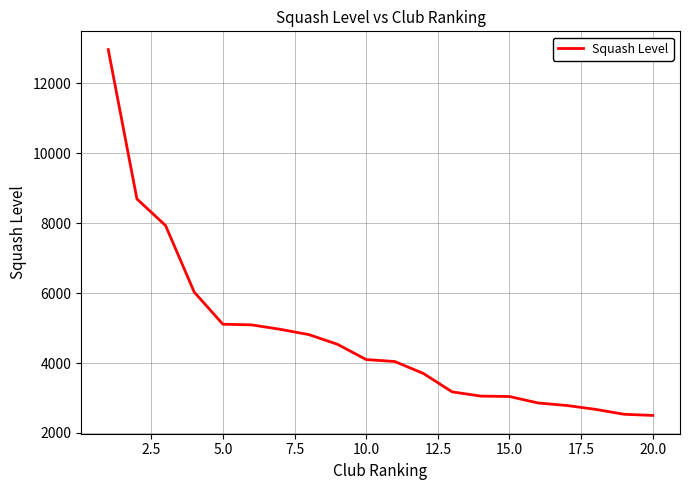

What is the difference between the maximum and second lowest values?

10430